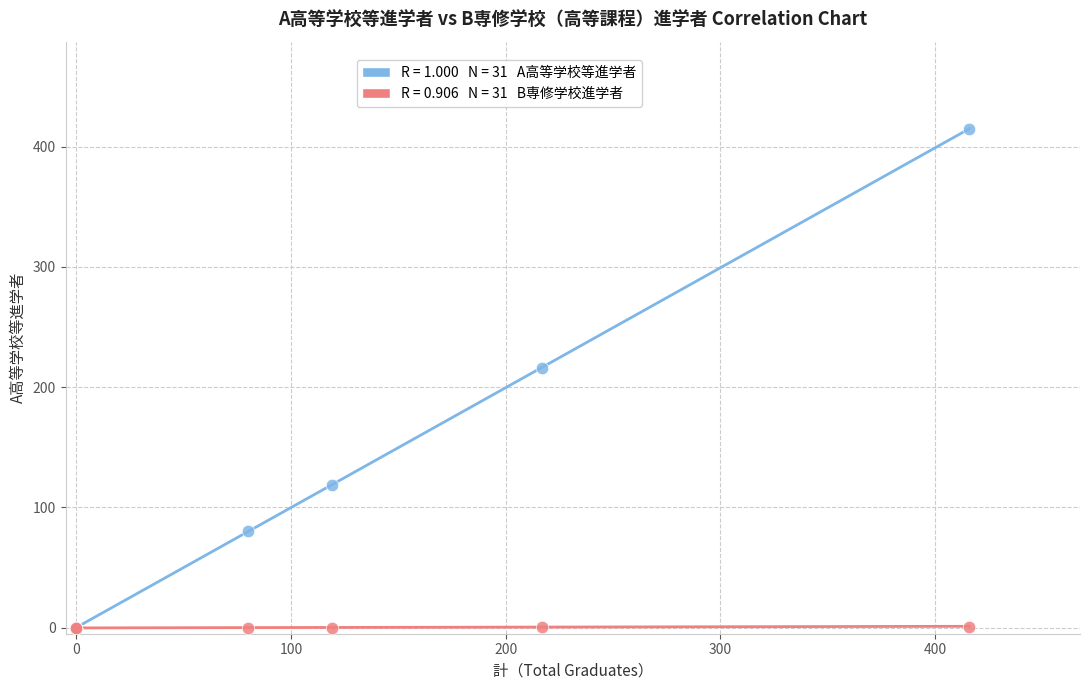

Across all series, what Y value is closest to 207?

216